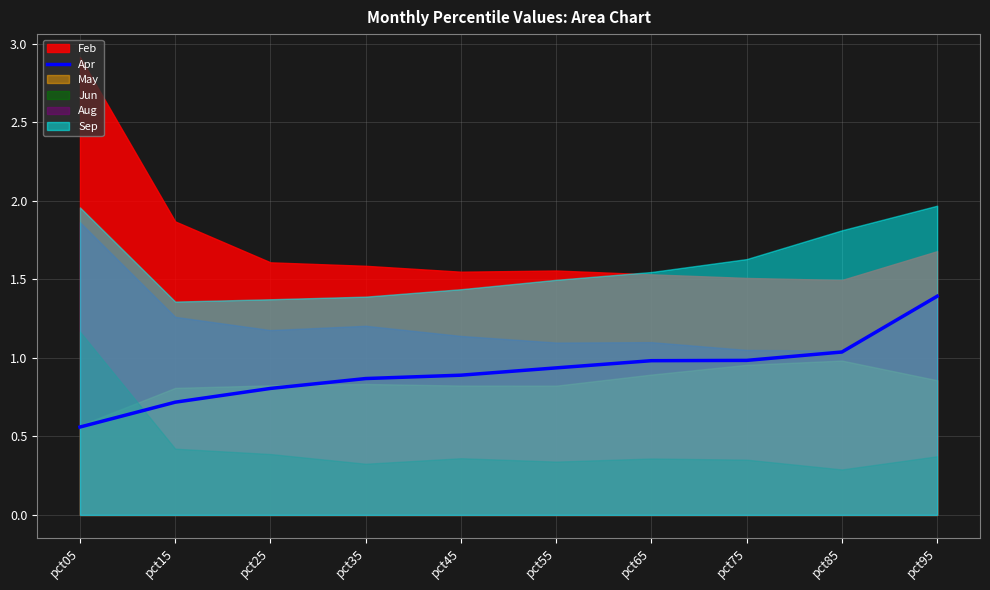

List the labels in order of value, smallest first.

pct05, pct15, pct25, pct35, pct45, pct55, pct65, pct75, pct85, pct95